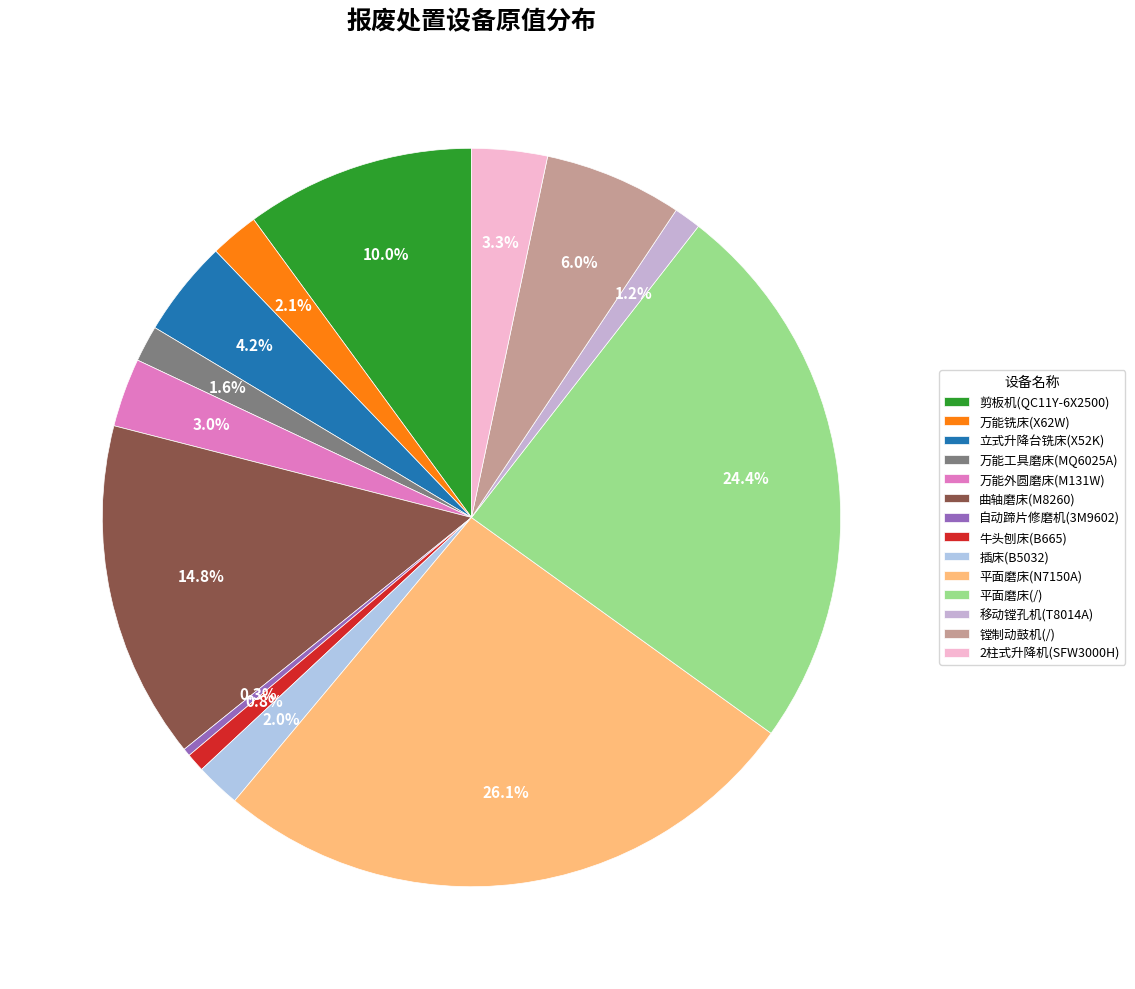

To the nearest percent, what percentage of the pie is 移动镗孔机(T8014A)?

1%